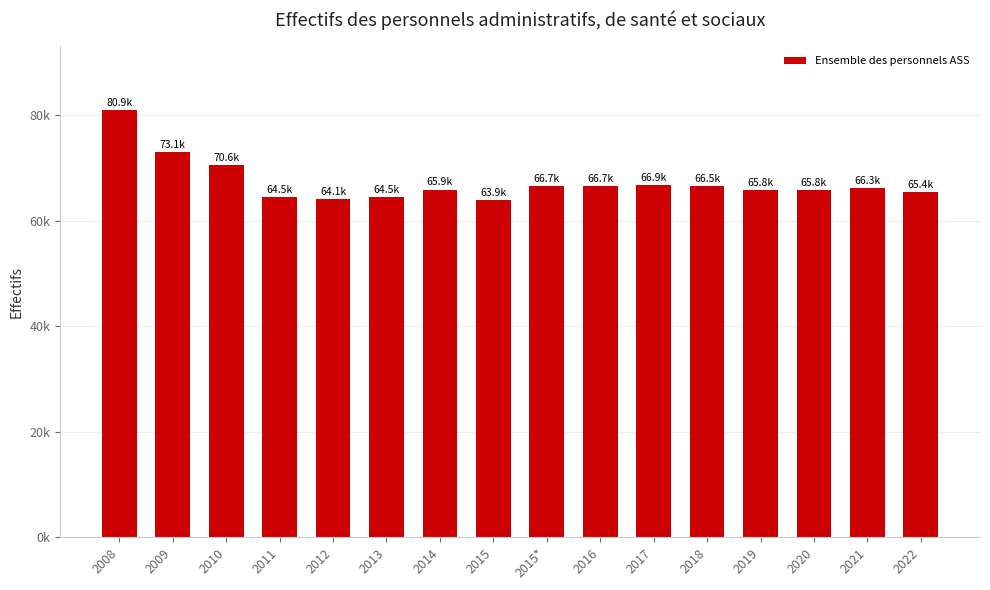

Does the chart contain any negative values?

No